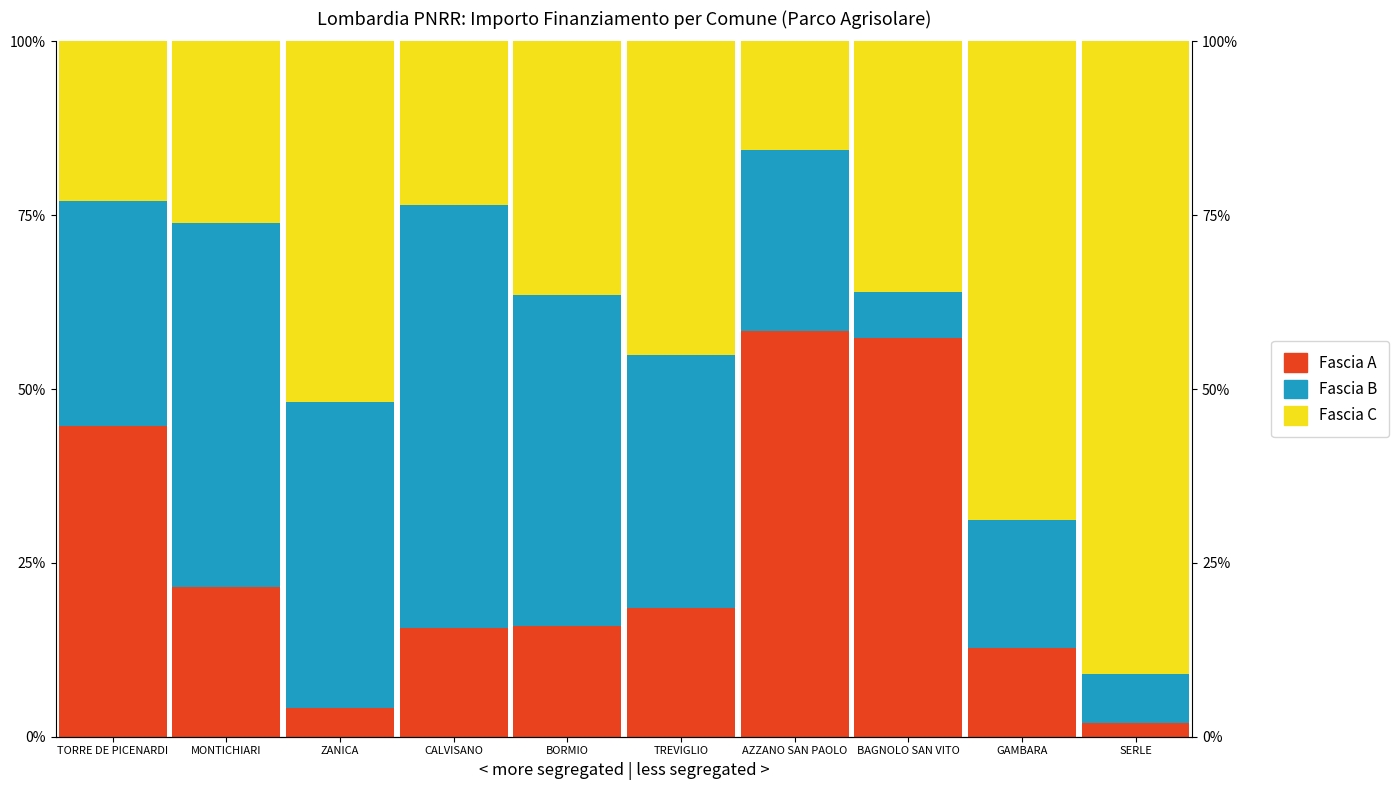

Which series has the largest range (max minus min)?

Fascia C